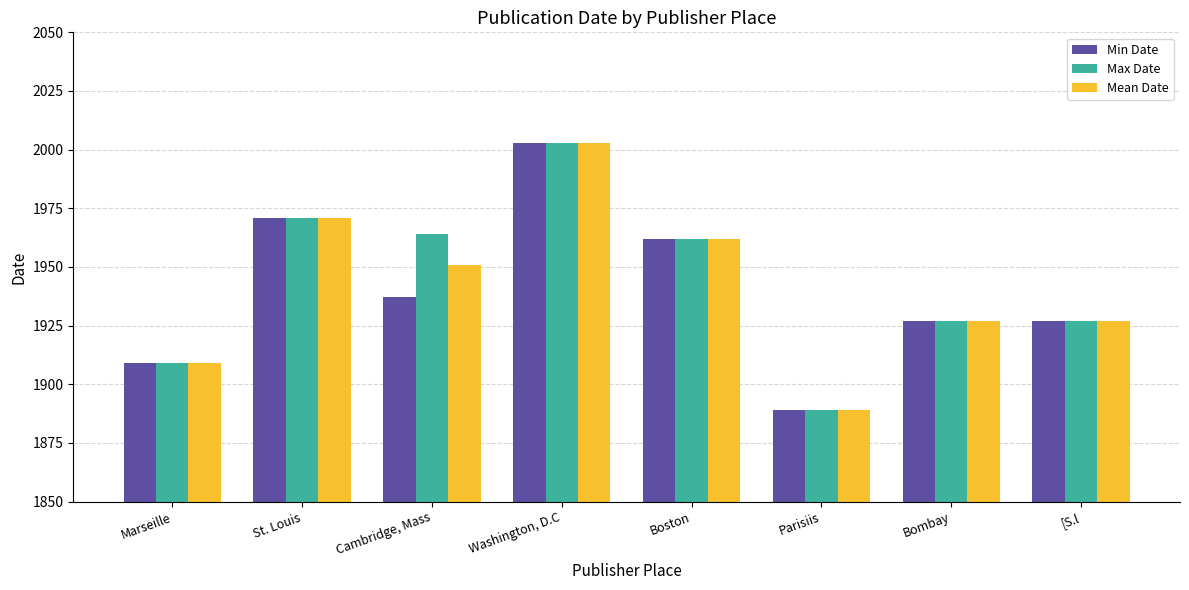

True or false: Min Date has a value of 1319 at [S.l.

False